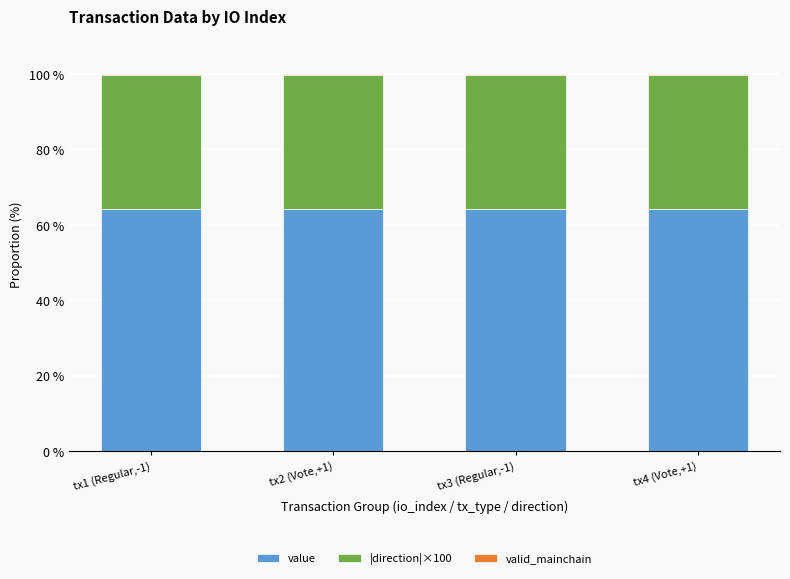

What is the value of the value bar at the 1st from the left?

64.1